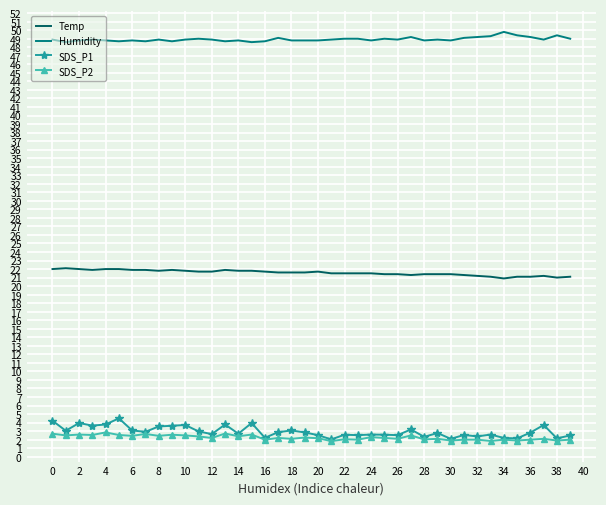

What is the minimum value for SDS_P2?

1.8